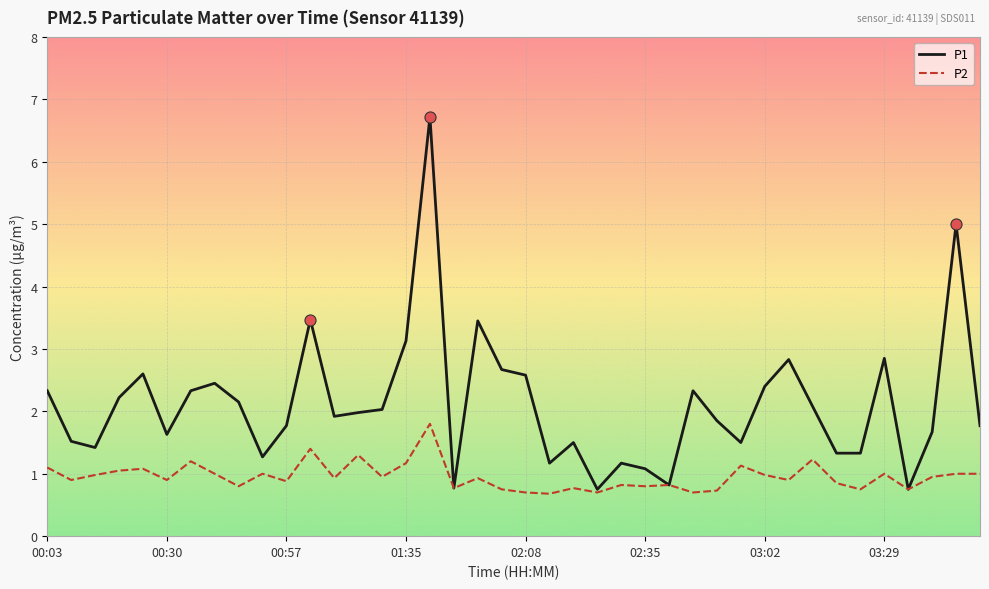

Which series has the largest total across all categories?

P1